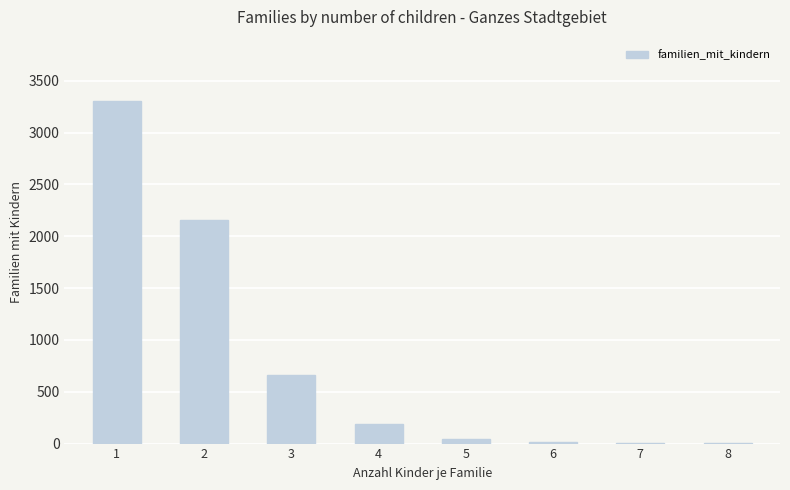

What is the sum of all values?

6374